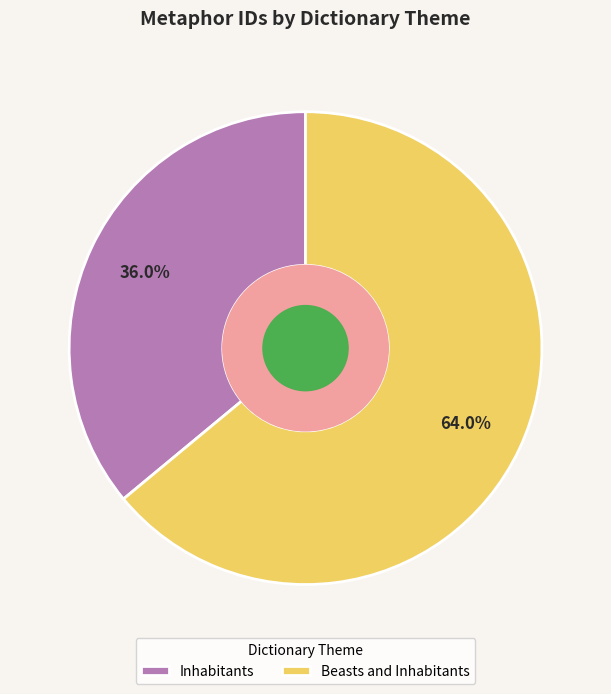

Is there any slice that represents more than half of the pie?

Yes